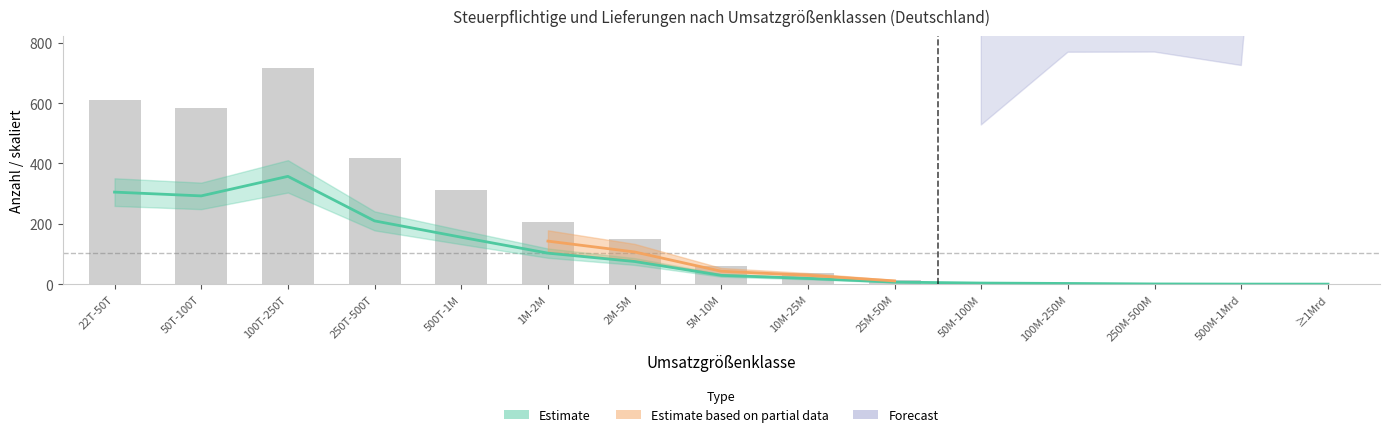

The Anzahl_BaWue series shows 585.1 at 50T-100T. True or false?

True